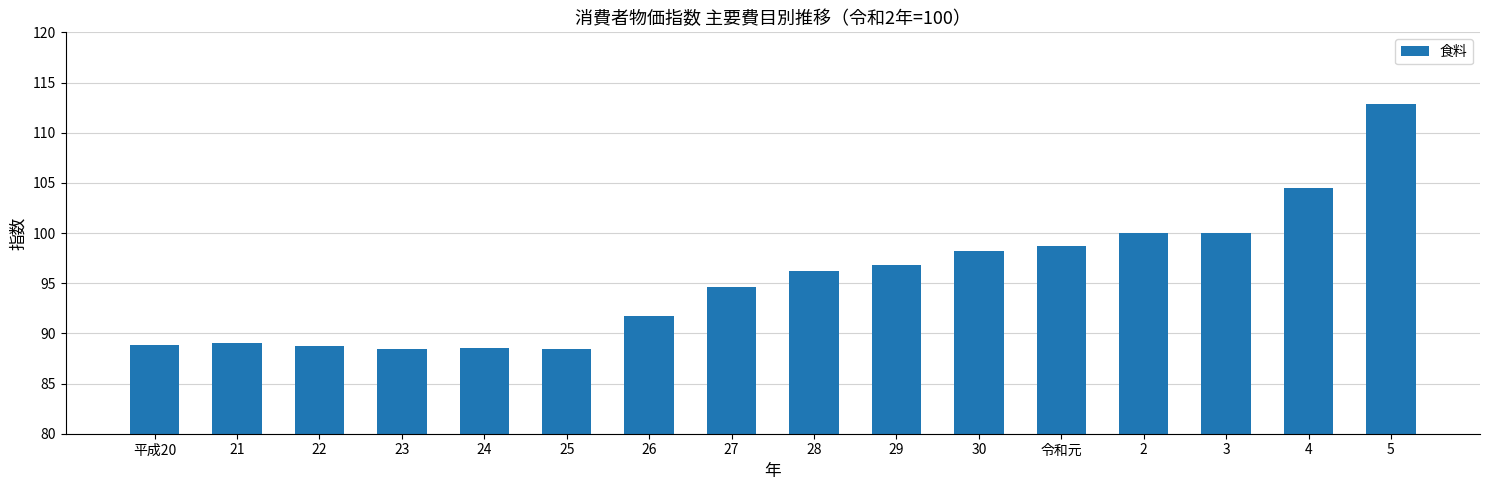

Does the chart contain stacked bars?

No